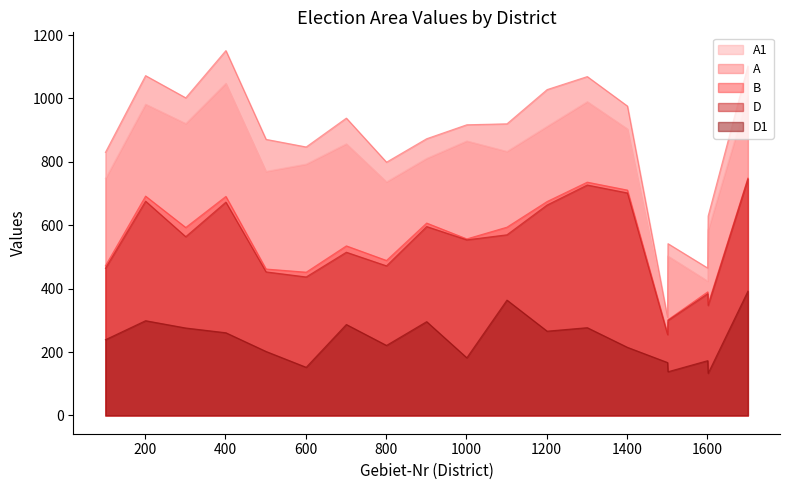

What is the difference between the second highest and minimum values in the A1 series?

713